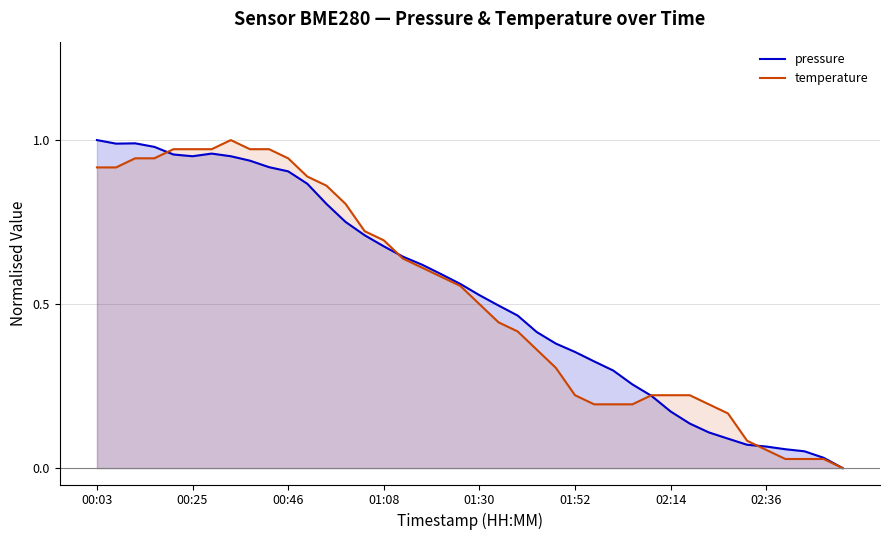

Is the value of temperature at 02:36 greater than the value of pressure at 00:25?

No